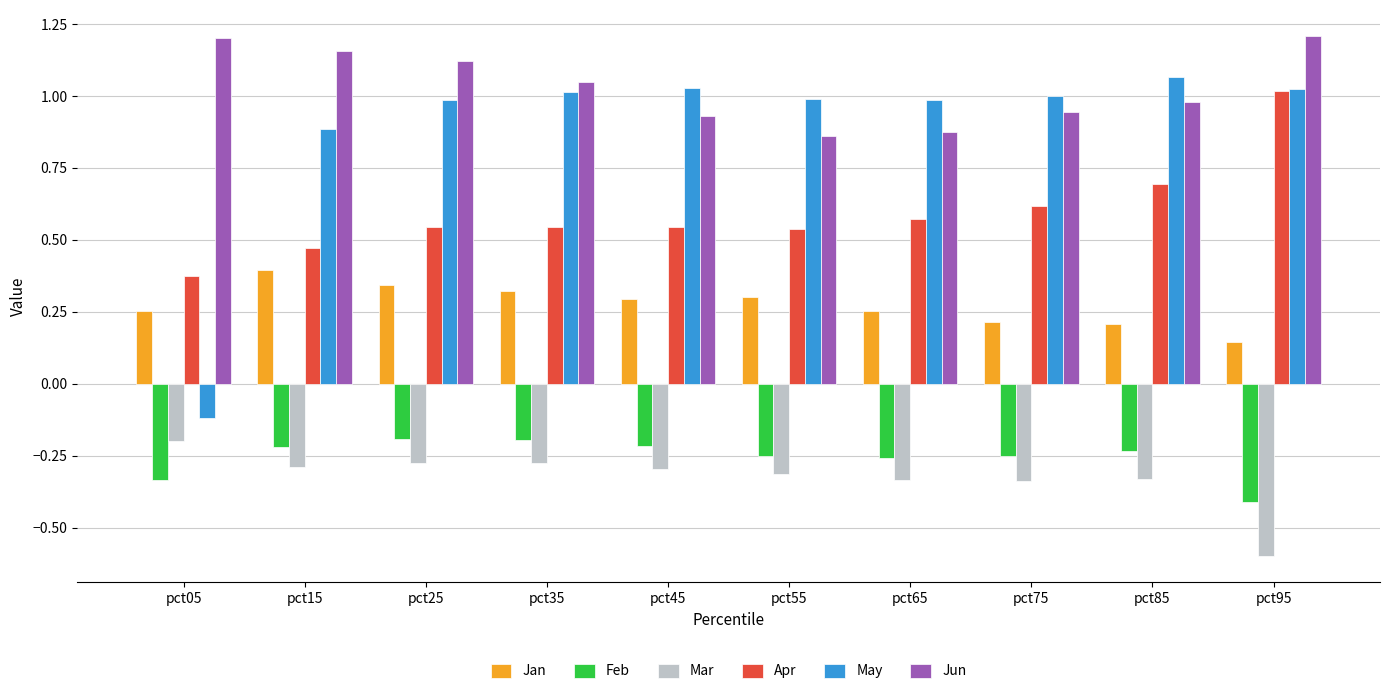

Which category has the lowest value in the May series?

pct05